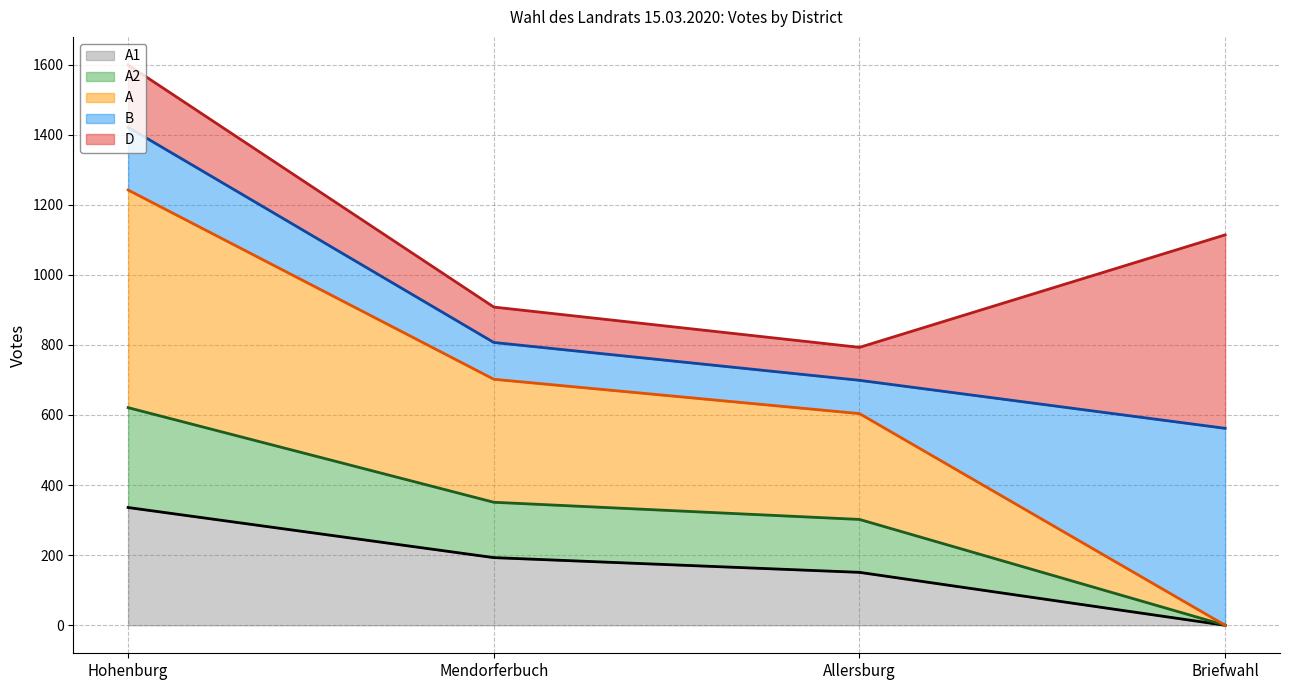

What is the sum of the A1 (line) values at Allersburg and Mendorferbuch?

344